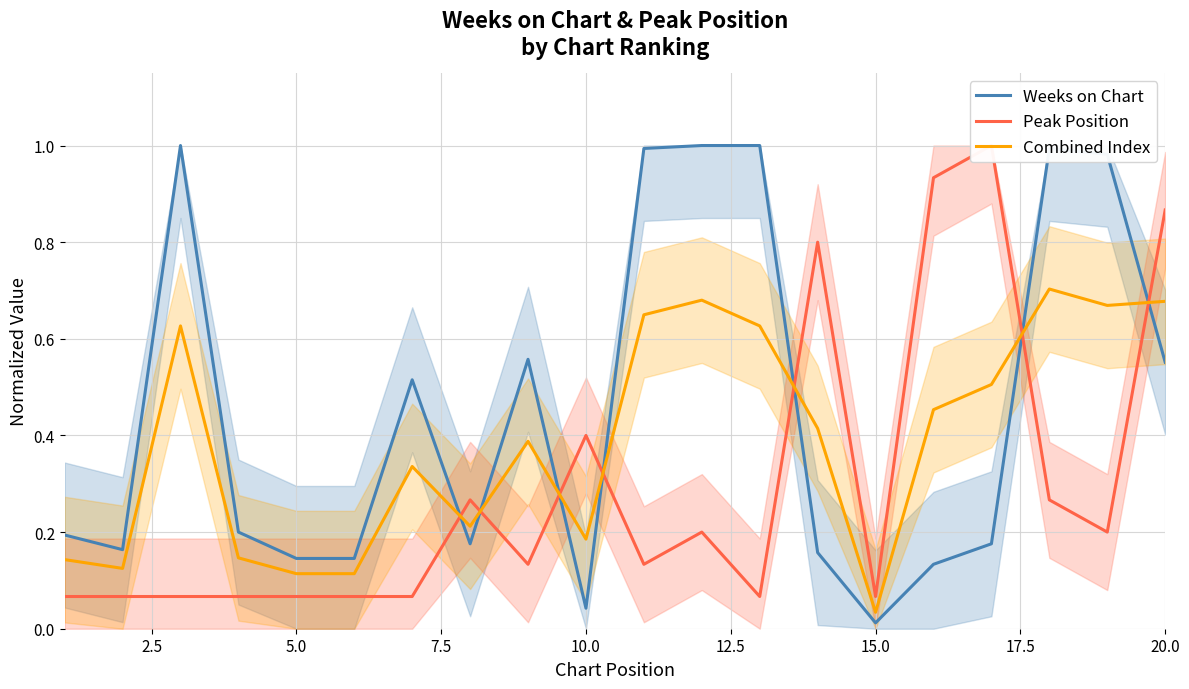

How many interior local valleys does the Combined Index series have?

5